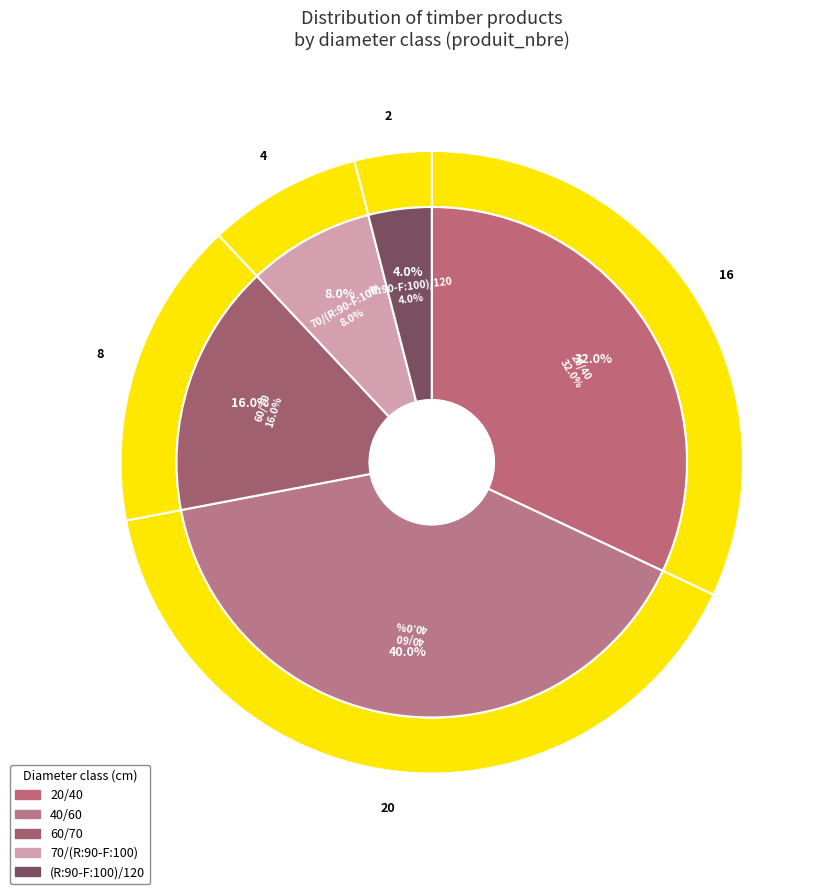

Does (R:90-F:100)/120 represent more than half of the total?

No